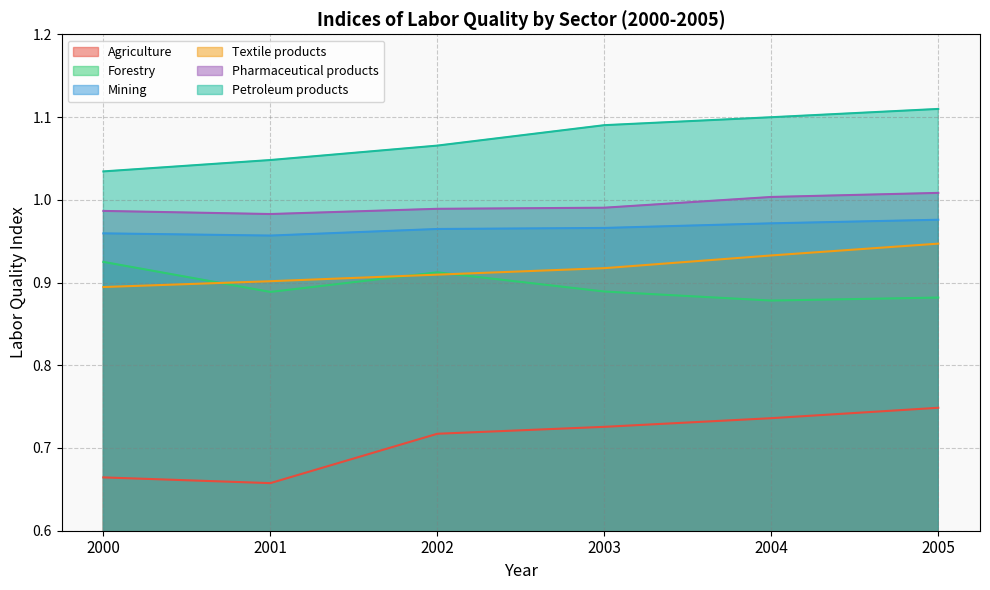

What is the sum of all Forestry values?

5.4